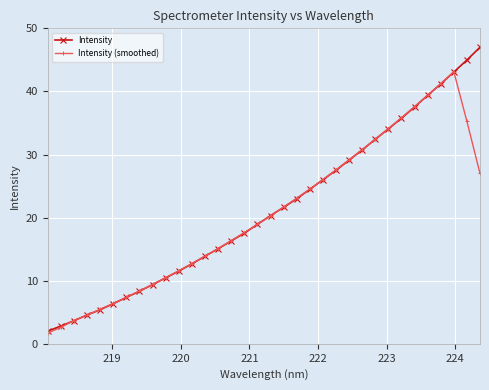

Does the chart have visible grid lines?

Yes